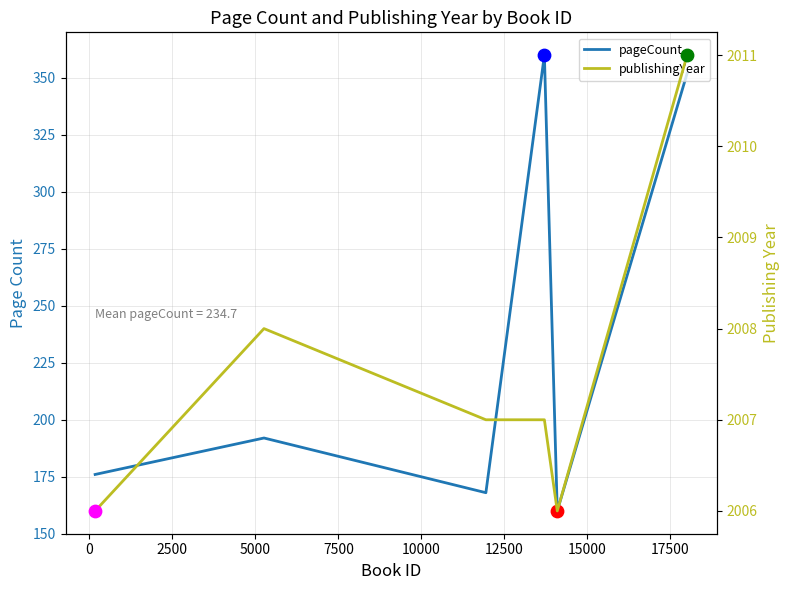

Which series has the largest total across all categories?

publishingYear